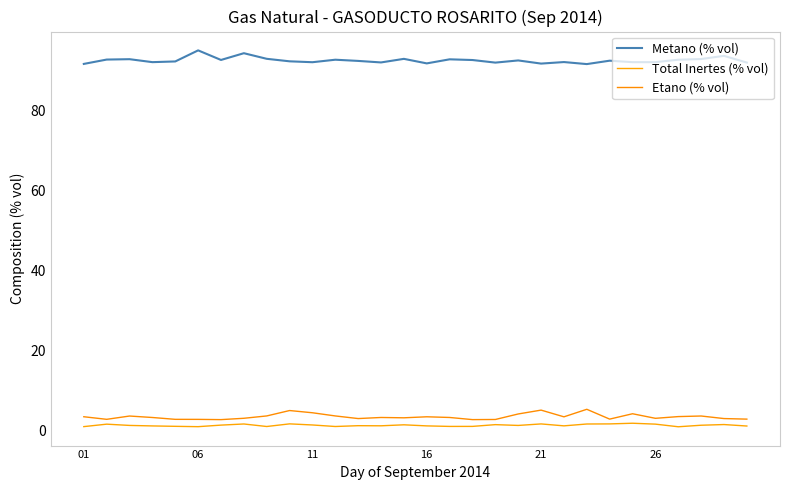

Which series has the largest total across all categories?

Metano (% vol)